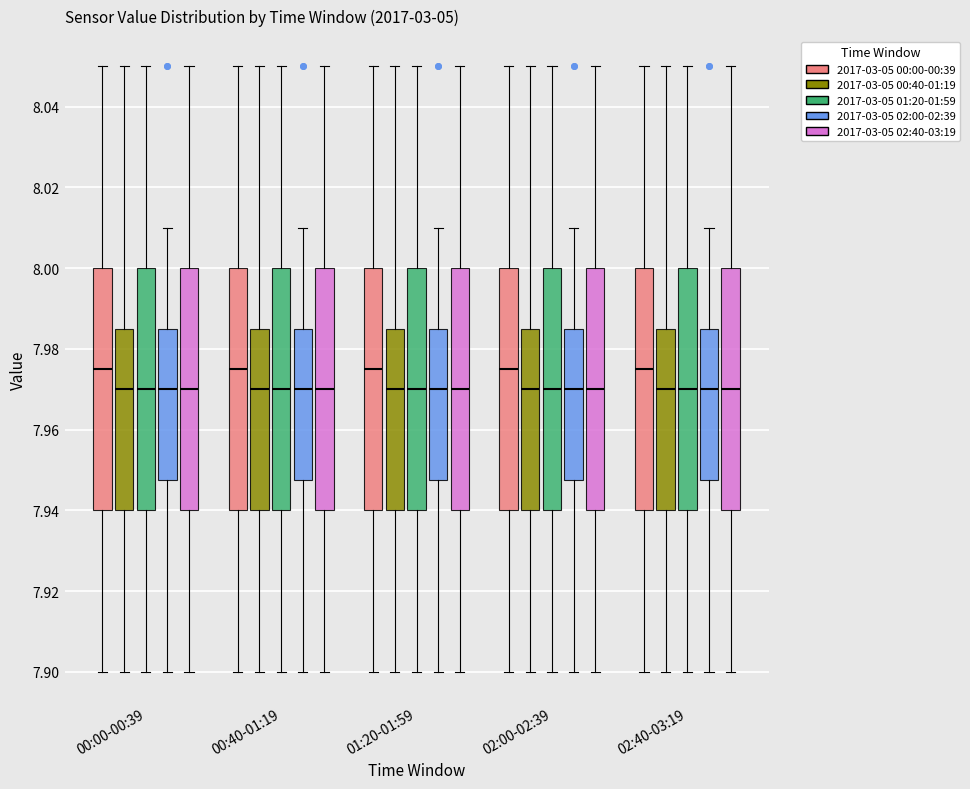

Reading left to right, read every box against the y-axis: the position of its median line, the range the box covers, and the ends of its whiskers. The values are not printed on the chart, so give them approximately, as read against the axis.

00:00-00:39 (2017-03-05 00:00-00:39): median 7.976, box 7.940 to 8.000, whiskers 7.900 to 8.050
00:00-00:39 (2017-03-05 00:40-01:19): median 7.970, box 7.940 to 7.986, whiskers 7.900 to 8.050
00:00-00:39 (2017-03-05 01:20-01:59): median 7.970, box 7.940 to 8.000, whiskers 7.900 to 8.050
00:00-00:39 (2017-03-05 02:00-02:39): median 7.970, box 7.948 to 7.986, whiskers 7.900 to 8.010
00:00-00:39 (2017-03-05 02:40-03:19): median 7.970, box 7.940 to 8.000, whiskers 7.900 to 8.050
00:40-01:19 (2017-03-05 00:00-00:39): median 7.976, box 7.940 to 8.000, whiskers 7.900 to 8.050
00:40-01:19 (2017-03-05 00:40-01:19): median 7.970, box 7.940 to 7.986, whiskers 7.900 to 8.050
00:40-01:19 (2017-03-05 01:20-01:59): median 7.970, box 7.940 to 8.000, whiskers 7.900 to 8.050
00:40-01:19 (2017-03-05 02:00-02:39): median 7.970, box 7.948 to 7.986, whiskers 7.900 to 8.010
00:40-01:19 (2017-03-05 02:40-03:19): median 7.970, box 7.940 to 8.000, whiskers 7.900 to 8.050
01:20-01:59 (2017-03-05 00:00-00:39): median 7.976, box 7.940 to 8.000, whiskers 7.900 to 8.050
01:20-01:59 (2017-03-05 00:40-01:19): median 7.970, box 7.940 to 7.986, whiskers 7.900 to 8.050
01:20-01:59 (2017-03-05 01:20-01:59): median 7.970, box 7.940 to 8.000, whiskers 7.900 to 8.050
01:20-01:59 (2017-03-05 02:00-02:39): median 7.970, box 7.948 to 7.986, whiskers 7.900 to 8.010
01:20-01:59 (2017-03-05 02:40-03:19): median 7.970, box 7.940 to 8.000, whiskers 7.900 to 8.050
02:00-02:39 (2017-03-05 00:00-00:39): median 7.976, box 7.940 to 8.000, whiskers 7.900 to 8.050
02:00-02:39 (2017-03-05 00:40-01:19): median 7.970, box 7.940 to 7.986, whiskers 7.900 to 8.050
02:00-02:39 (2017-03-05 01:20-01:59): median 7.970, box 7.940 to 8.000, whiskers 7.900 to 8.050
02:00-02:39 (2017-03-05 02:00-02:39): median 7.970, box 7.948 to 7.986, whiskers 7.900 to 8.010
02:00-02:39 (2017-03-05 02:40-03:19): median 7.970, box 7.940 to 8.000, whiskers 7.900 to 8.050
02:40-03:19 (2017-03-05 00:00-00:39): median 7.976, box 7.940 to 8.000, whiskers 7.900 to 8.050
02:40-03:19 (2017-03-05 00:40-01:19): median 7.970, box 7.940 to 7.986, whiskers 7.900 to 8.050
02:40-03:19 (2017-03-05 01:20-01:59): median 7.970, box 7.940 to 8.000, whiskers 7.900 to 8.050
02:40-03:19 (2017-03-05 02:00-02:39): median 7.970, box 7.948 to 7.986, whiskers 7.900 to 8.010
02:40-03:19 (2017-03-05 02:40-03:19): median 7.970, box 7.940 to 8.000, whiskers 7.900 to 8.050